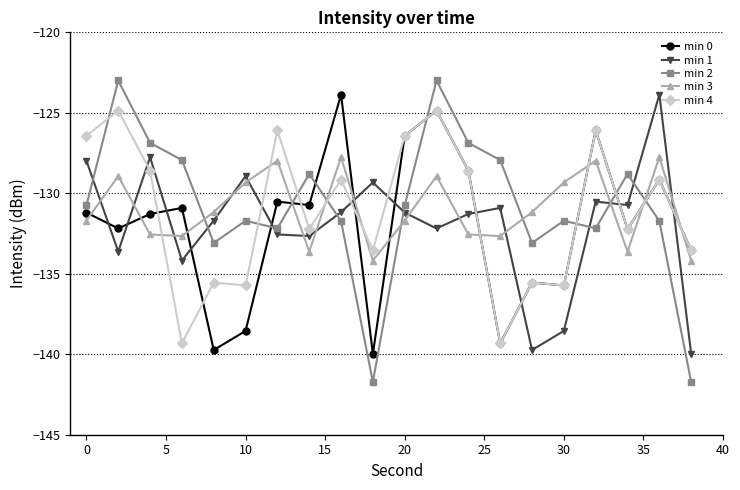

Which series has the largest range (max minus min)?

min 2